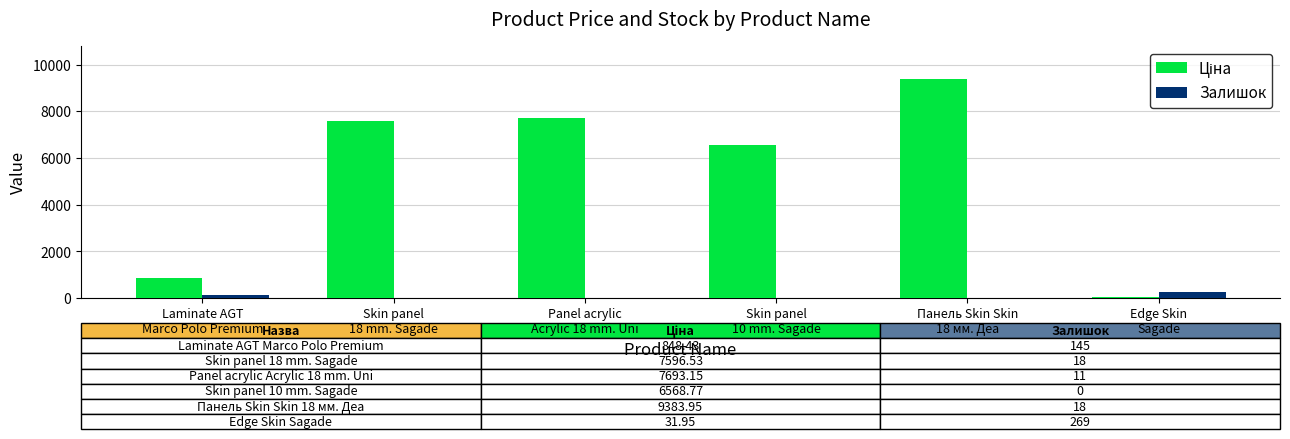

Are the bars grouped side by side (vs. stacked)?

Yes